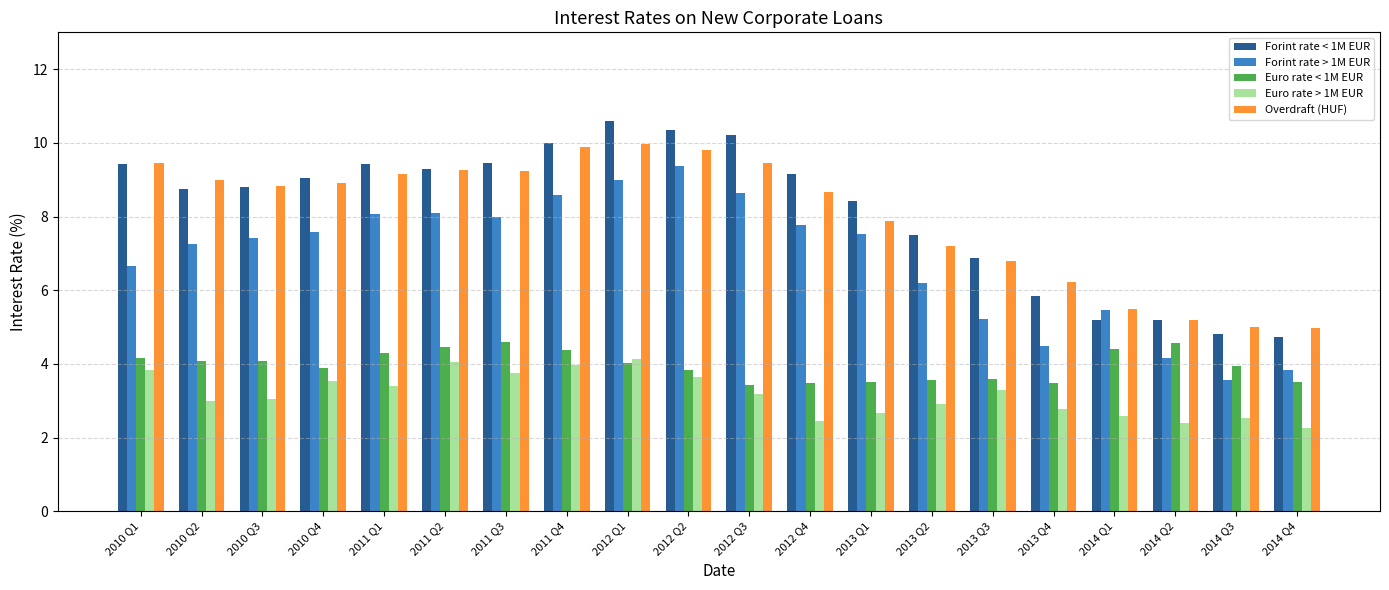

True or false: Euro rate > 1M EUR has a value of 4.0 at 2011 Q4.

True